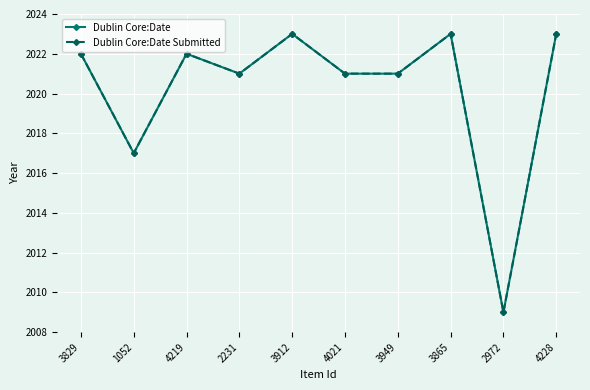

The value of Dublin Core:Date at 3865 is 2023. True or false?

True